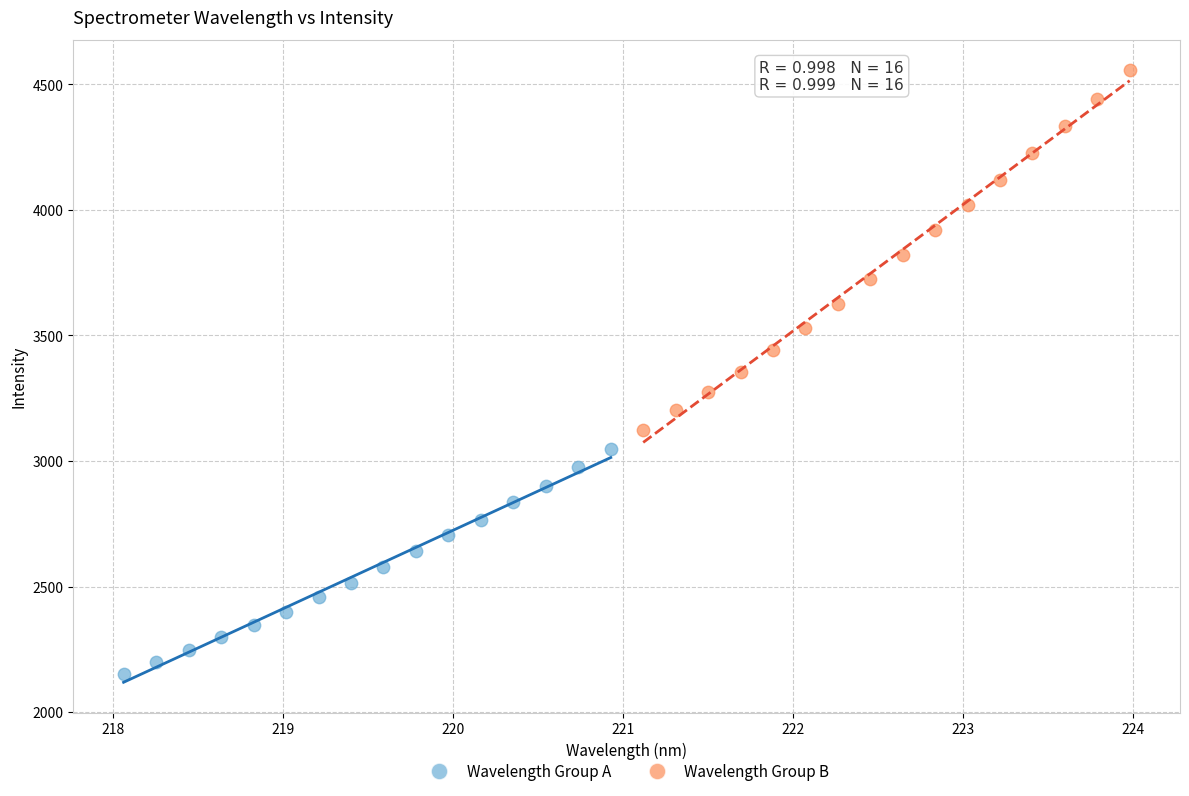

Which series reaches the maximum Y coordinate?

Wavelength Group B